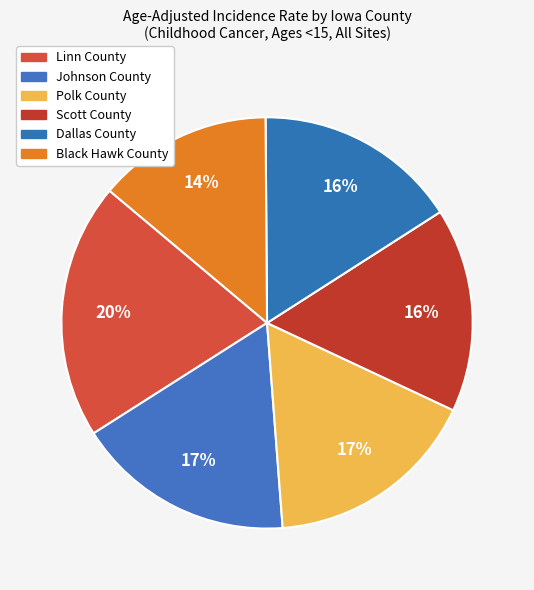

To the nearest percent, what percentage of the pie is Polk County?

17%